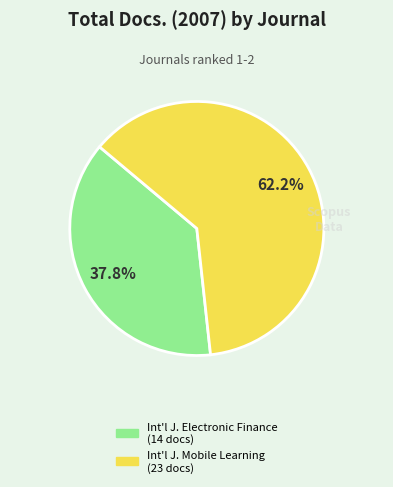

Is there any slice that represents more than half of the pie?

Yes